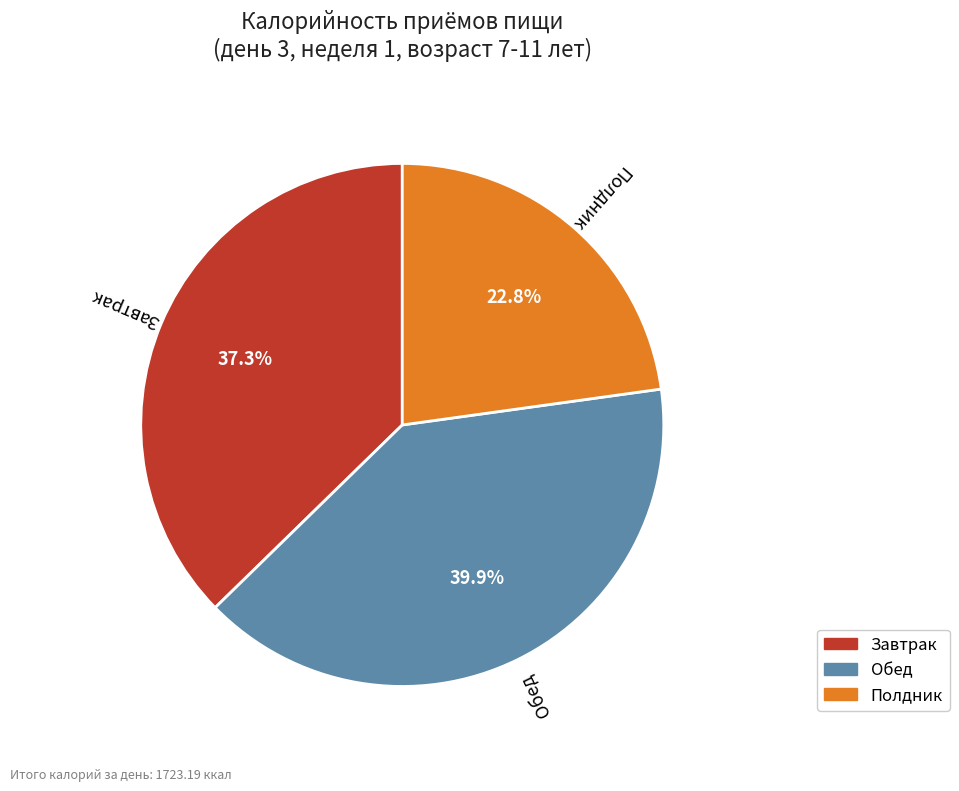

Approximately how many times larger is the value at Завтрак compared to Полдник?

1.6